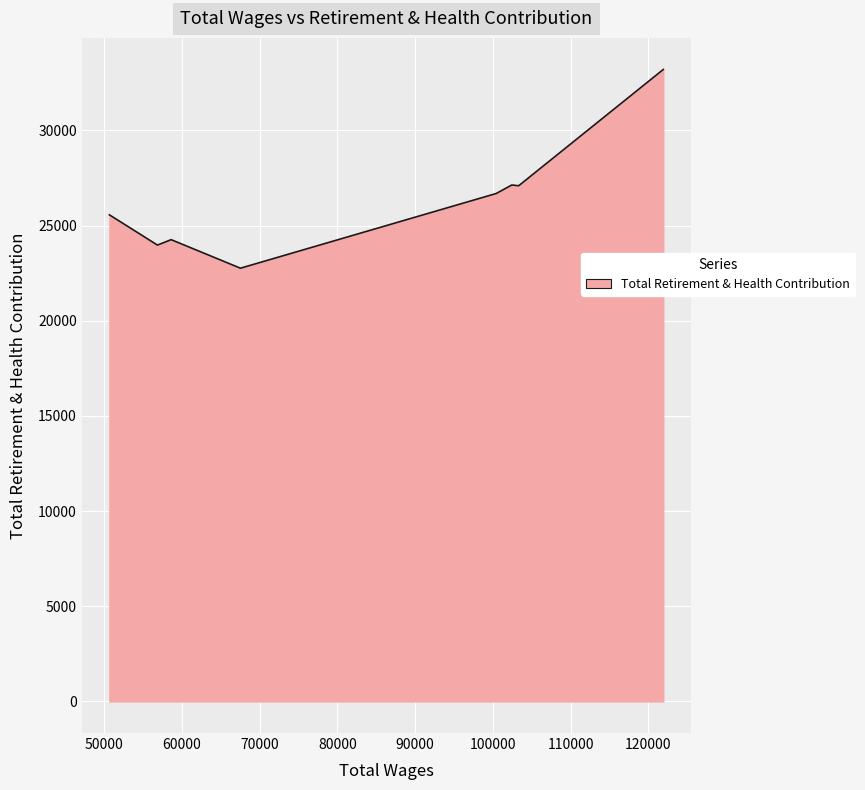

At which category does the chart reach its peak across all series?

121930.0